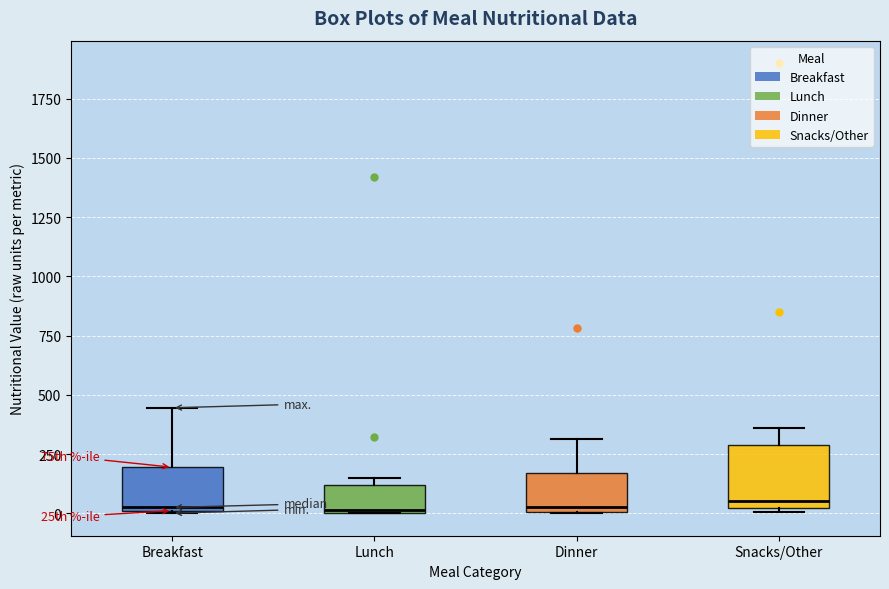

Which box is the tallest, from its lower edge to its upper edge?

Snacks/Other